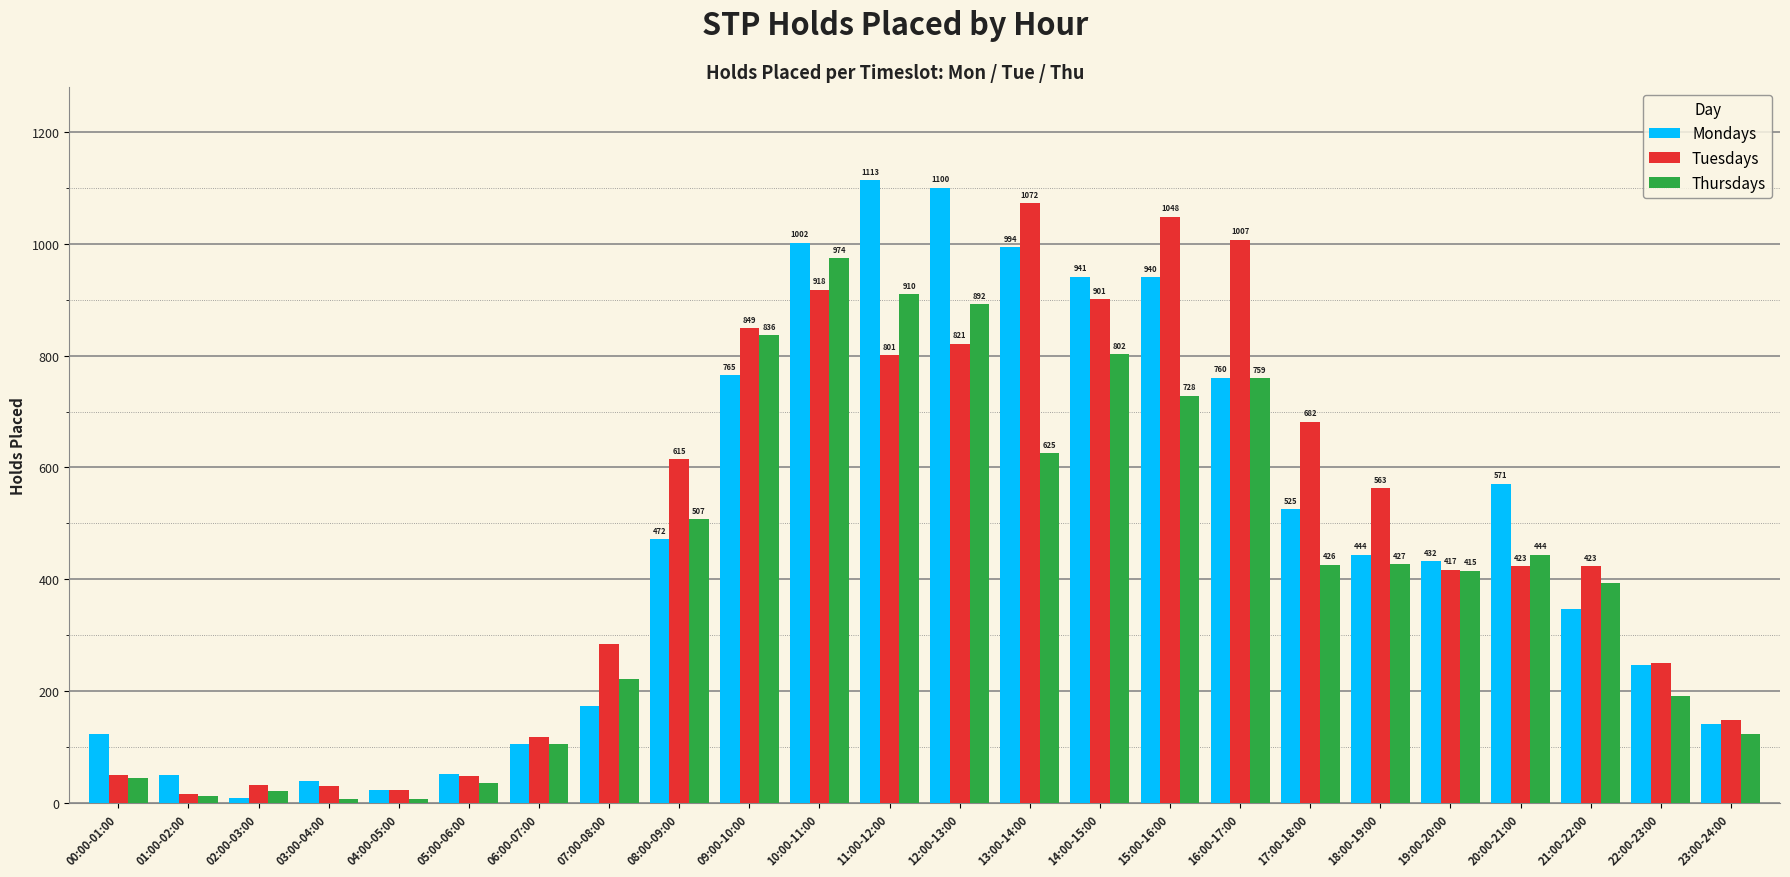

What is the approximate value of Thursdays at 06:00-07:00, to the nearest 50?

100